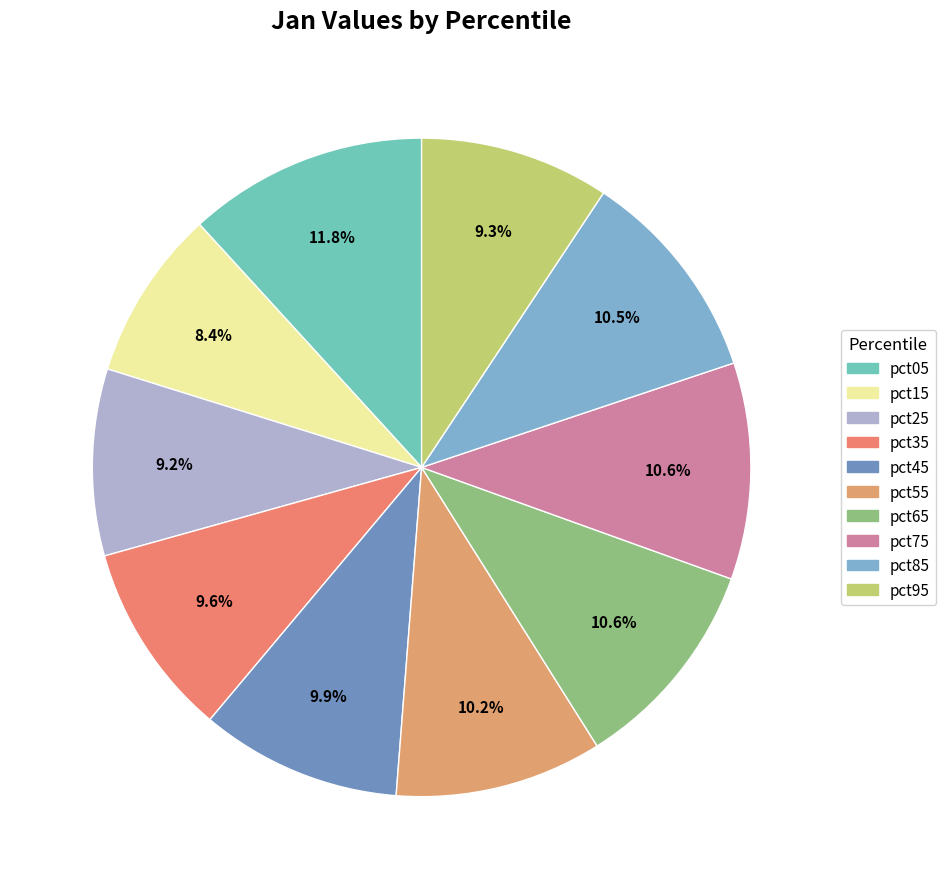

Count the number of slices in the pie.

10